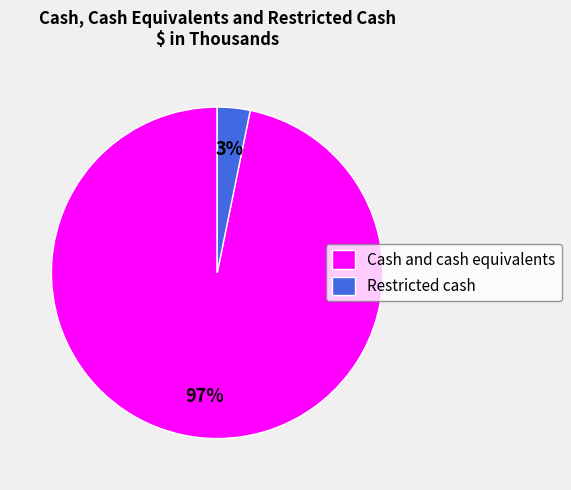

Which slice is the smallest?

Restricted cash